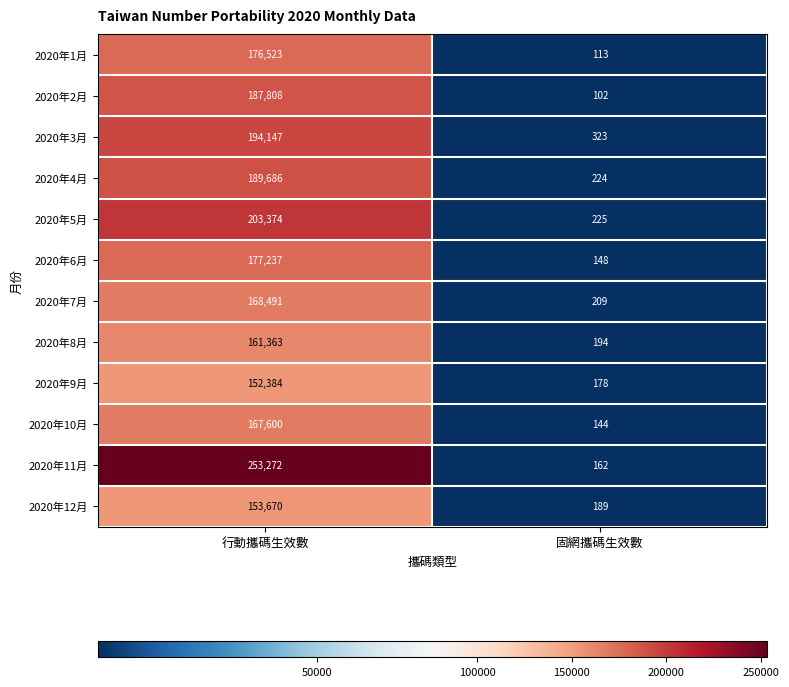

Read the 2020年5月 value at 行動攜碼生效數, to the nearest 100.

203400